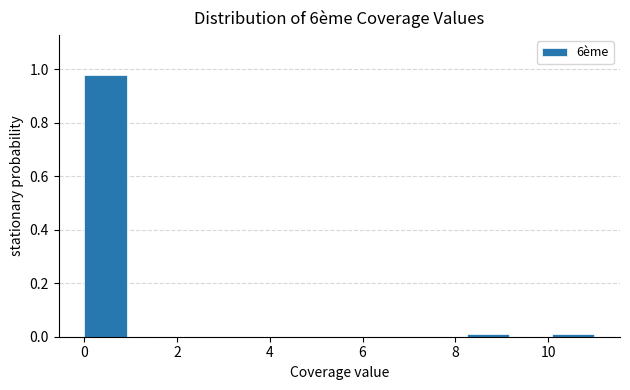

Over which range of the x-axis is the bar tallest?

0.0 to 1.0